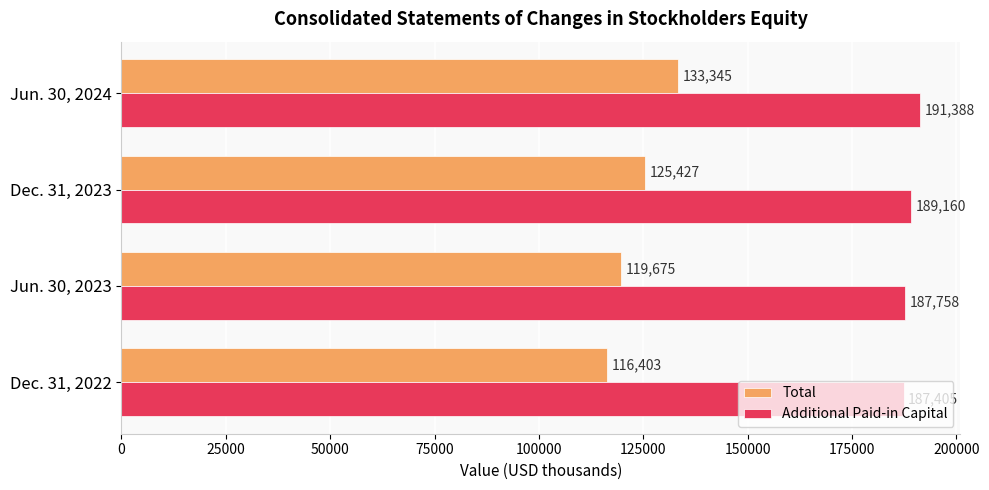

Which series changed the most between Dec. 31, 2022 and Dec. 31, 2023?

Total